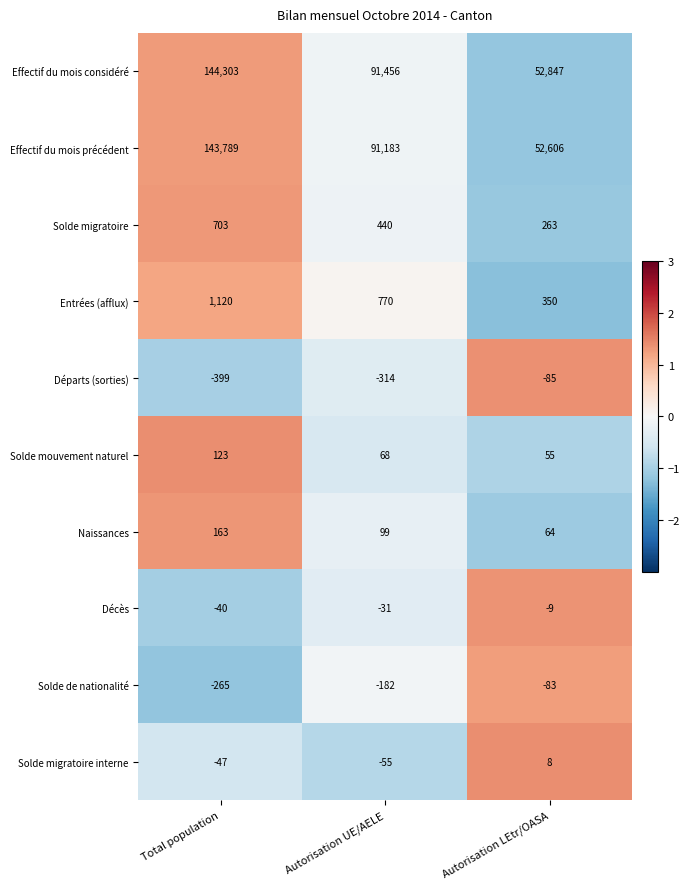

Which series has the largest range (max minus min)?

Effectif du mois considéré